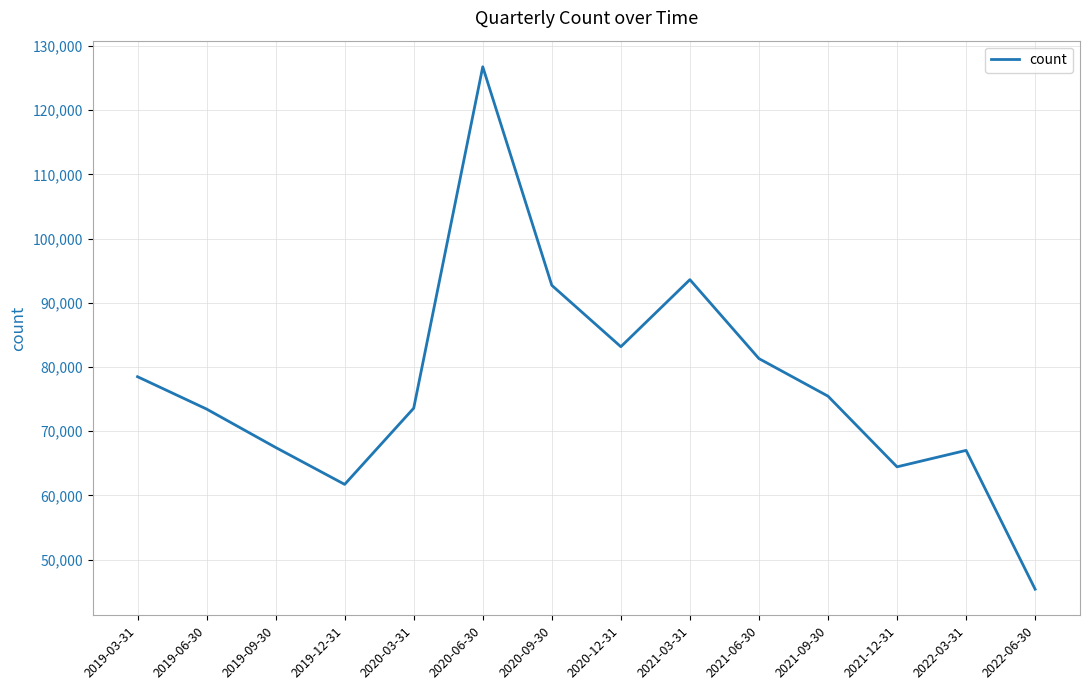

Which has a higher value, 2021-03-31 or 2021-12-31?

2021-03-31